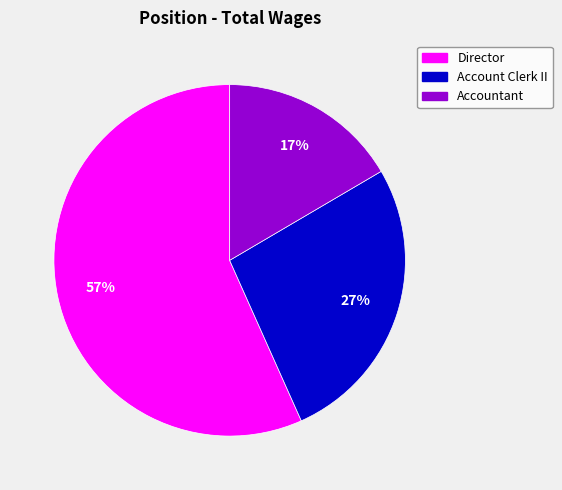

Rank the categories by value from lowest to highest.

Accountant, Account Clerk II, Director